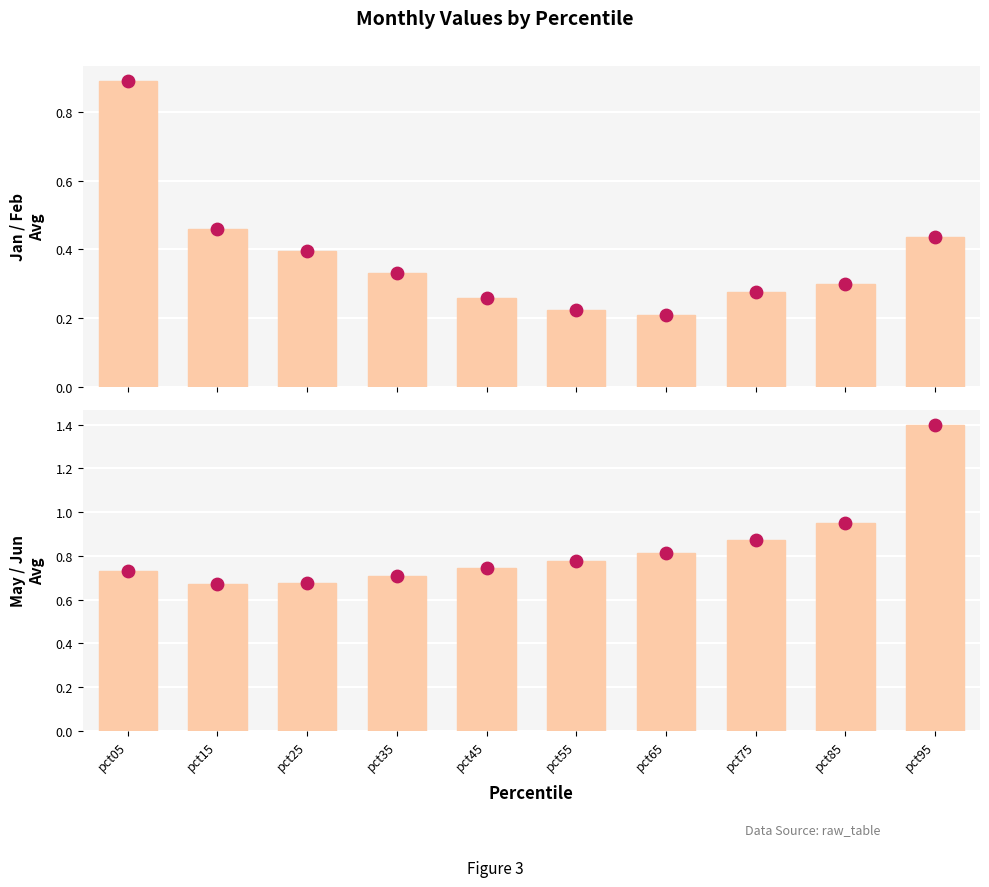

Which series has the widest spread of Y values?

Avg May–Jun